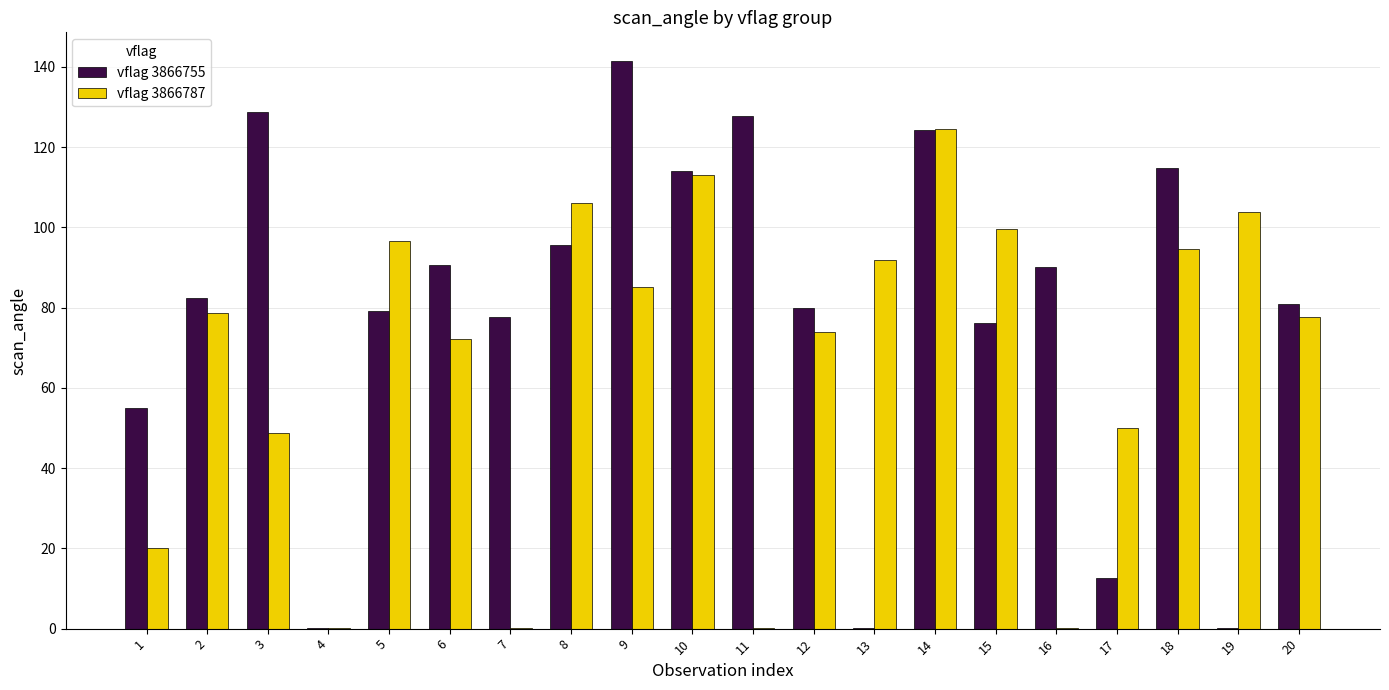

The value of vflag 3866787 at 14 is 124.5. True or false?

True